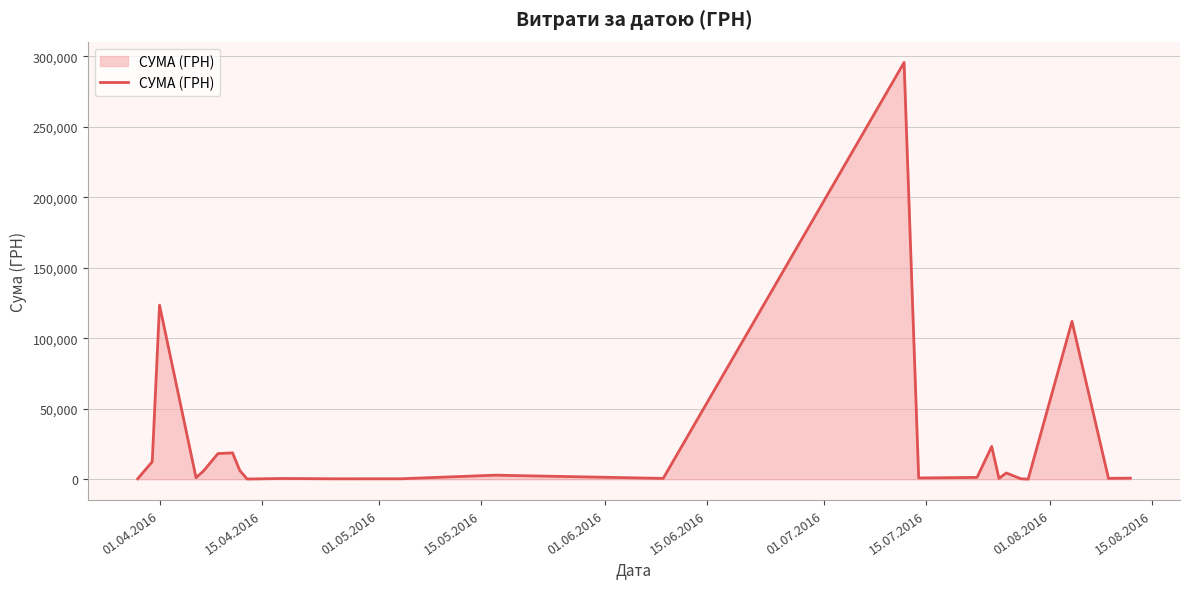

What is the greatest value displayed?

295638.6